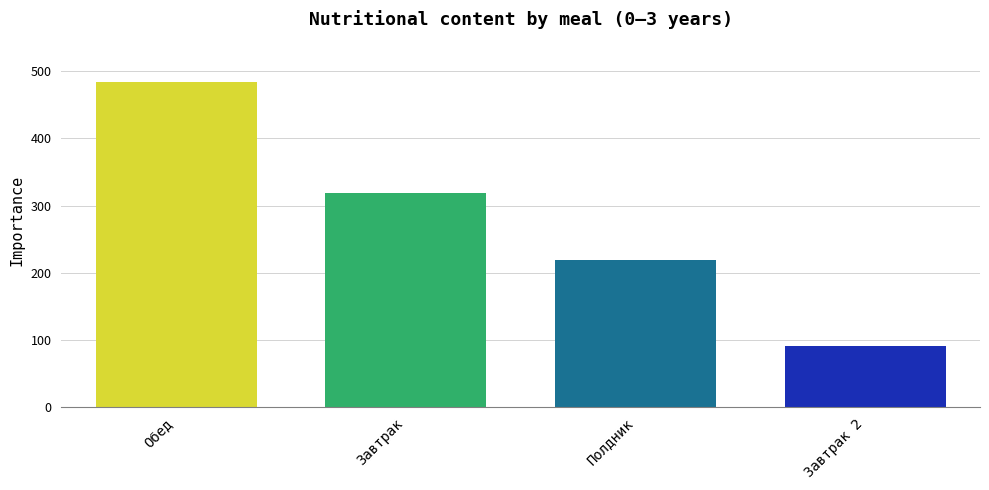

What is the ratio of the value at Завтрак 2 to the value at Обед?

0.2